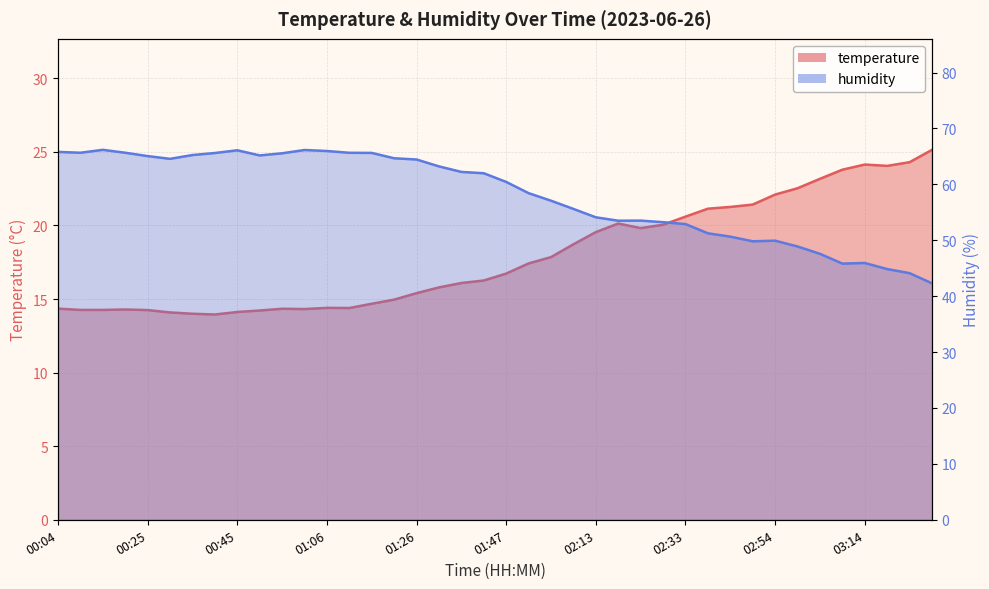

True or false: humidity and temperature cross at least once.

False